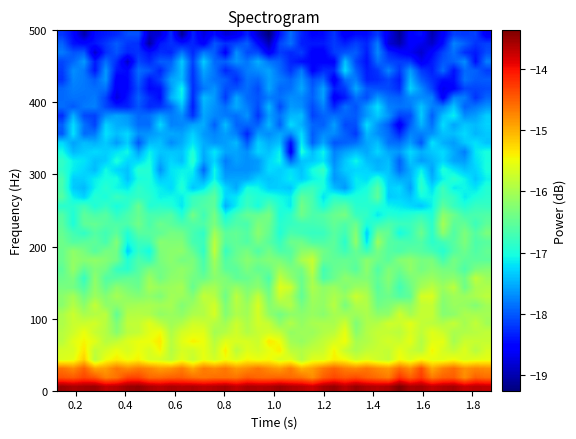

How many distinct data groups are displayed?

40